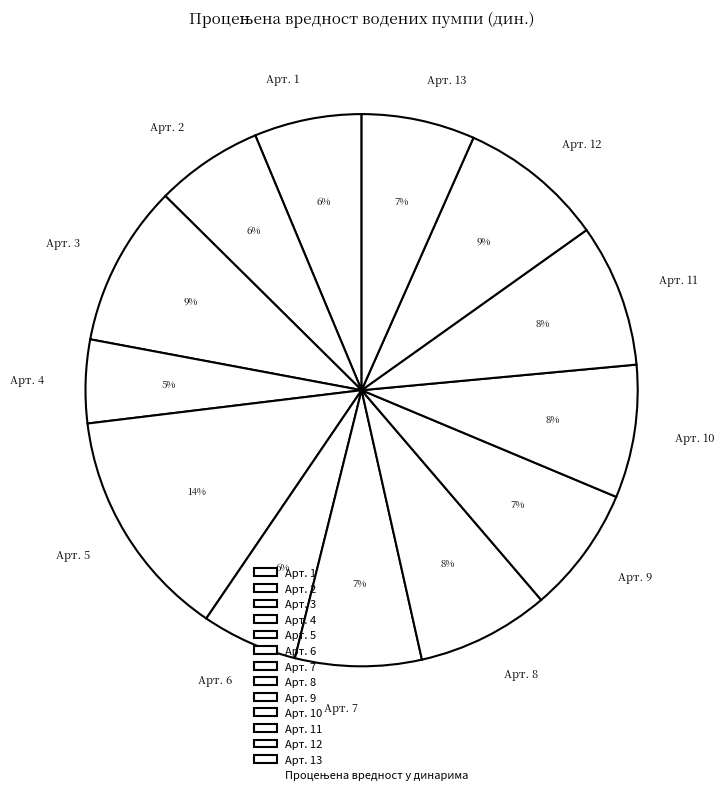

Is it true that Арт. 8 is 1% of the pie?

False